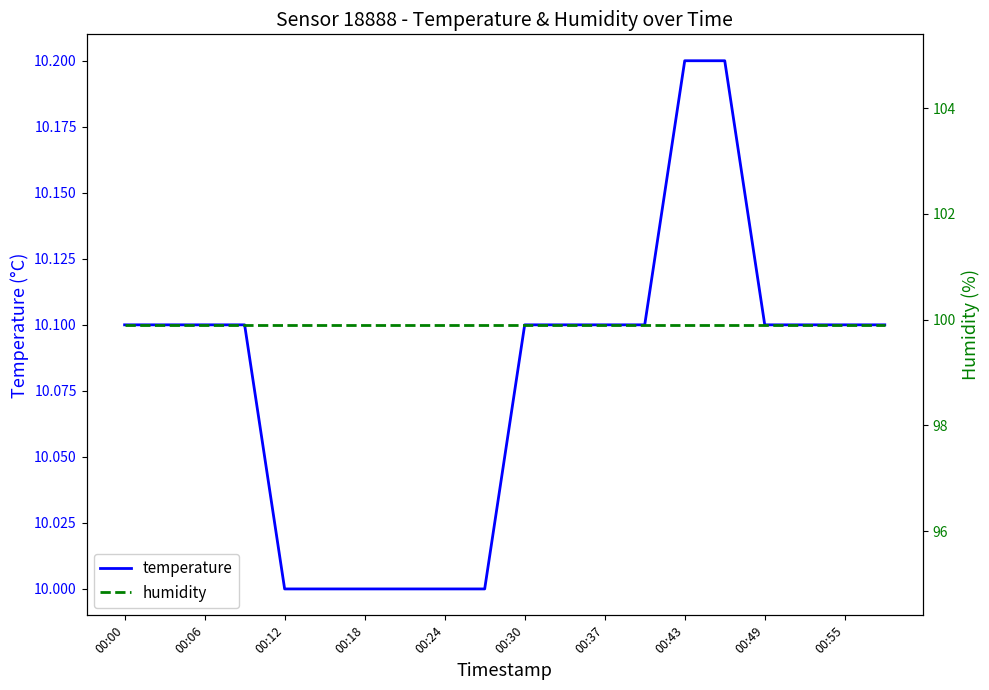

At which label does humidity reach its peak?

00:00